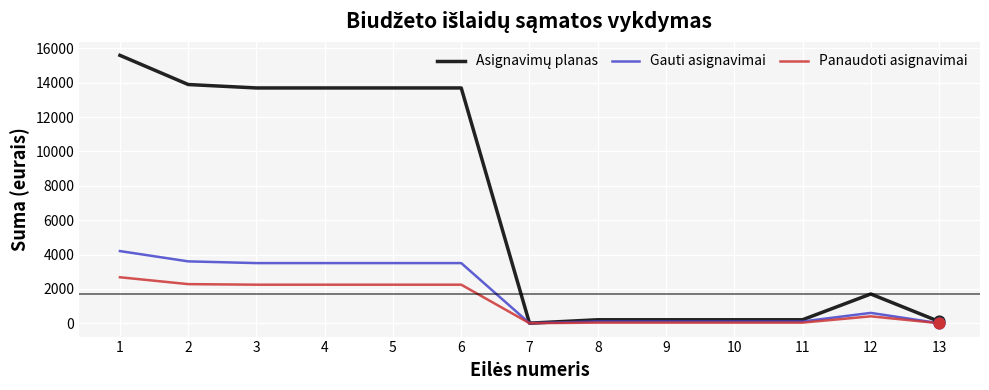

The value of Panaudoti asignavimai at 2 is 3358.6. True or false?

False